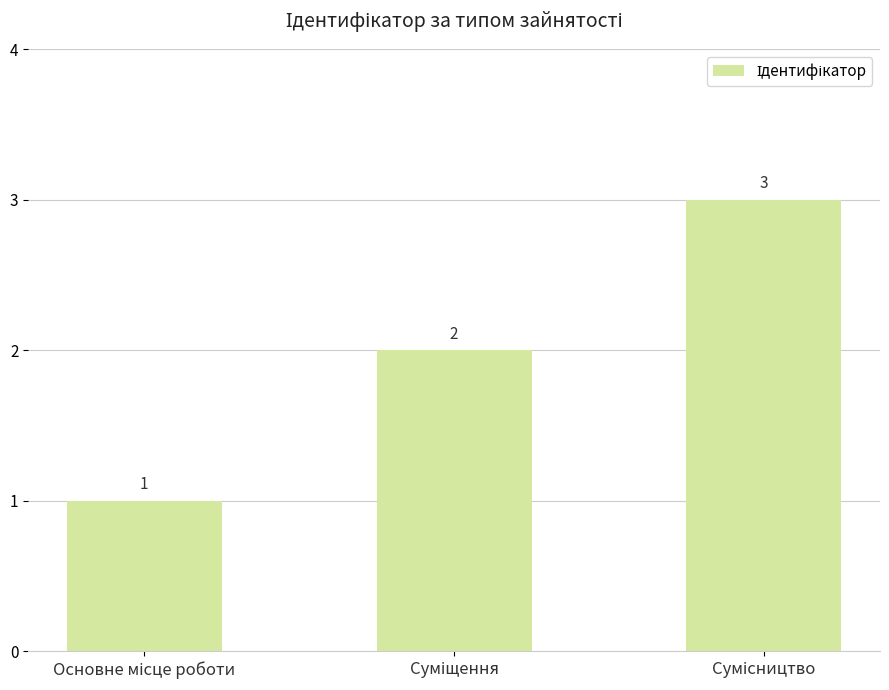

What is the value of the 2nd bar from the left?

2